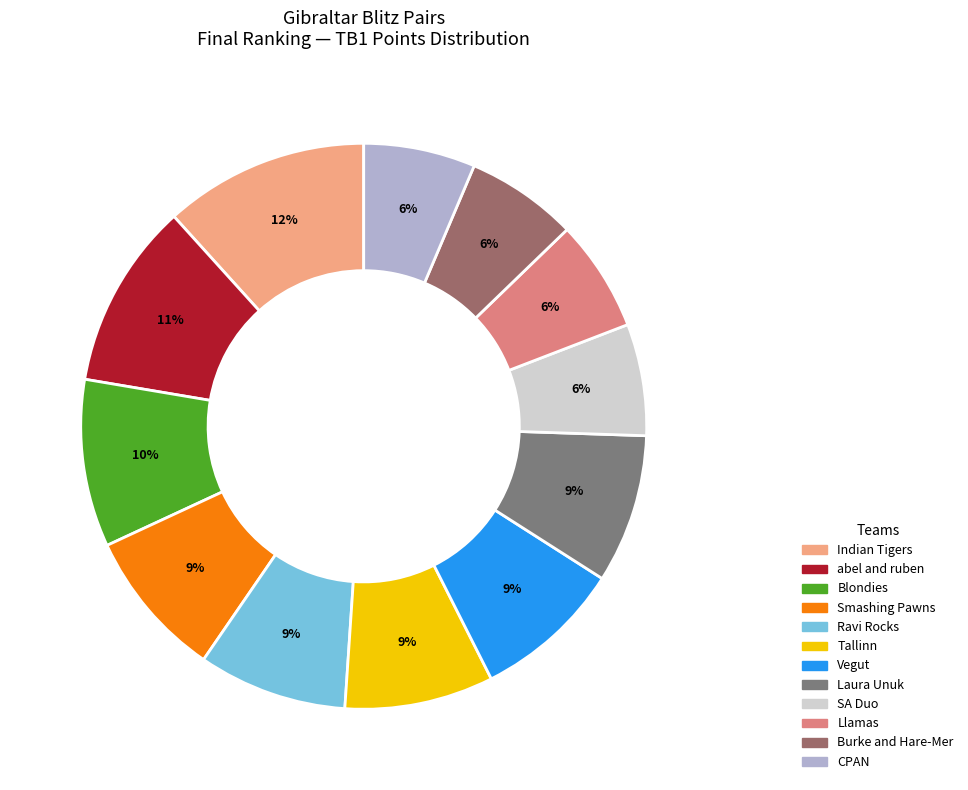

What percentage is the SA Duo slice, to the nearest percent?

6%